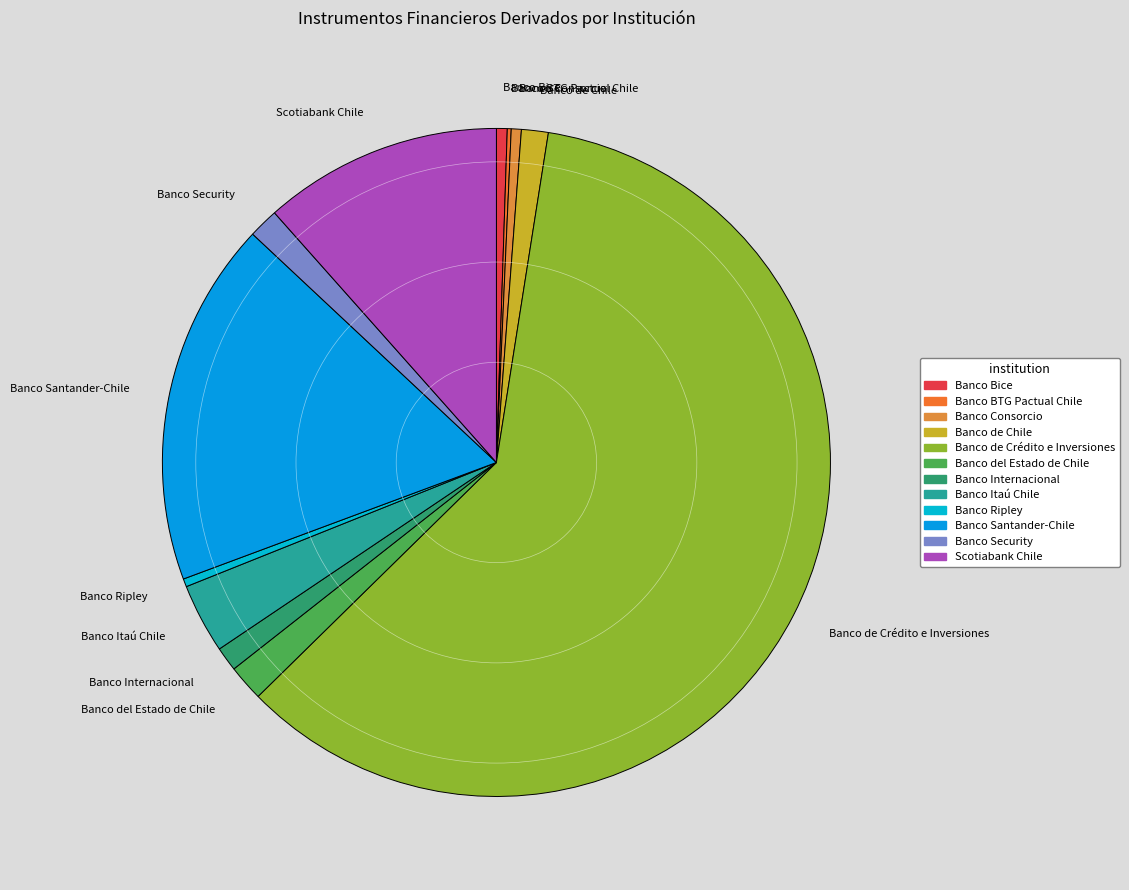

Do Banco Ripley and Banco del Estado de Chile together represent more than half of the pie?

No